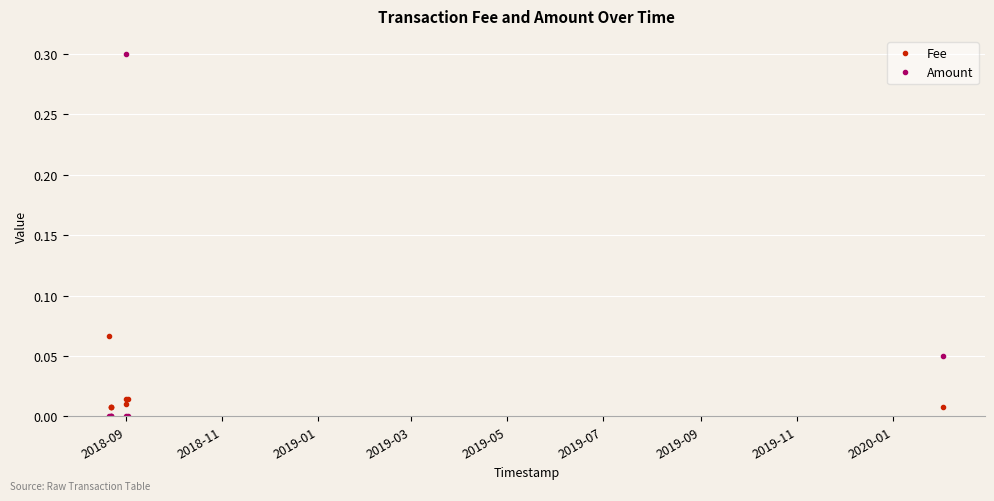

How many times do Fee and Amount cross each other?

3